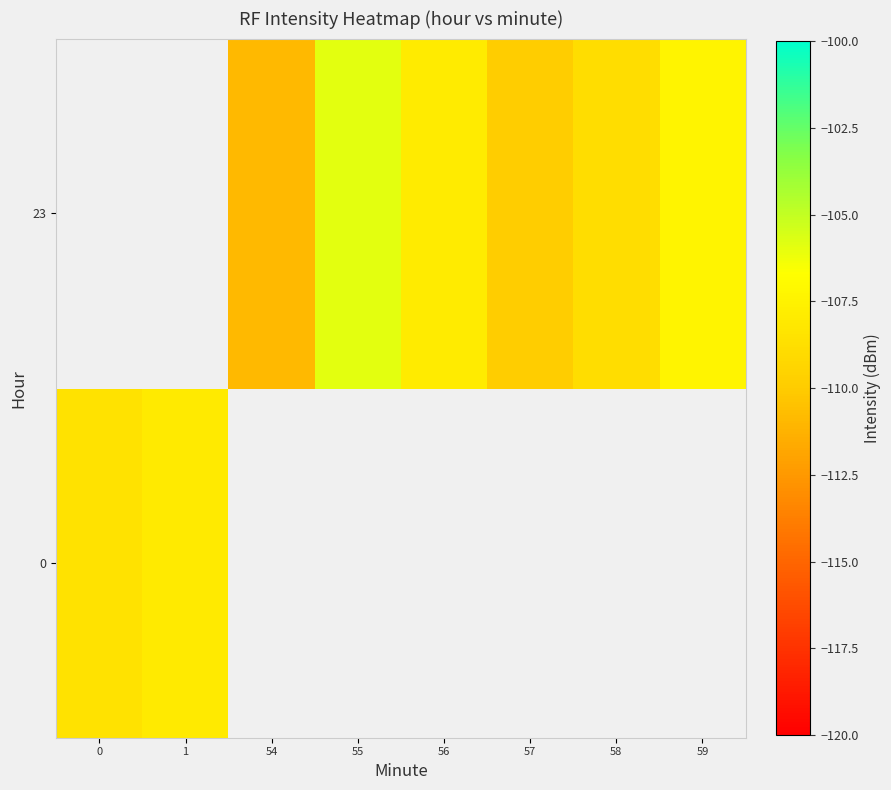

The 23 series shows -110.9 at 54. True or false?

True